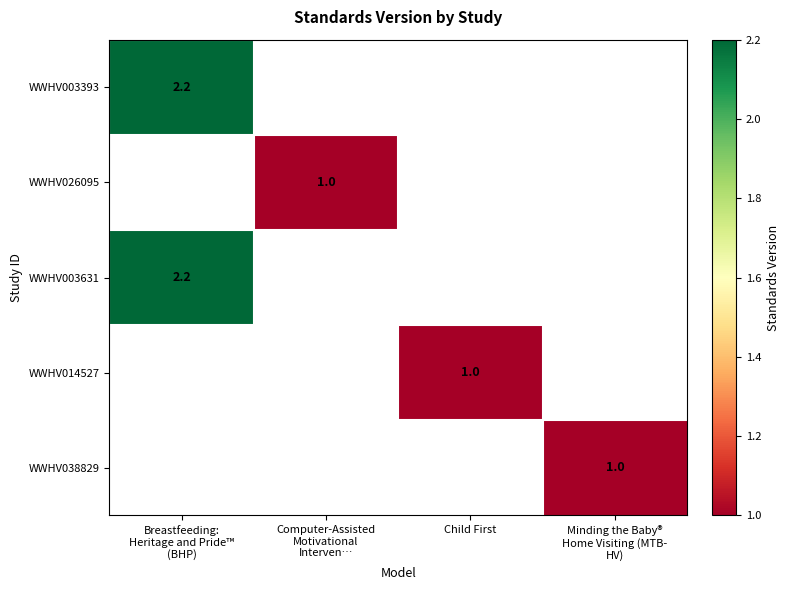

True or false: WWHV014527 has a value of 1.0 at Child First.

True